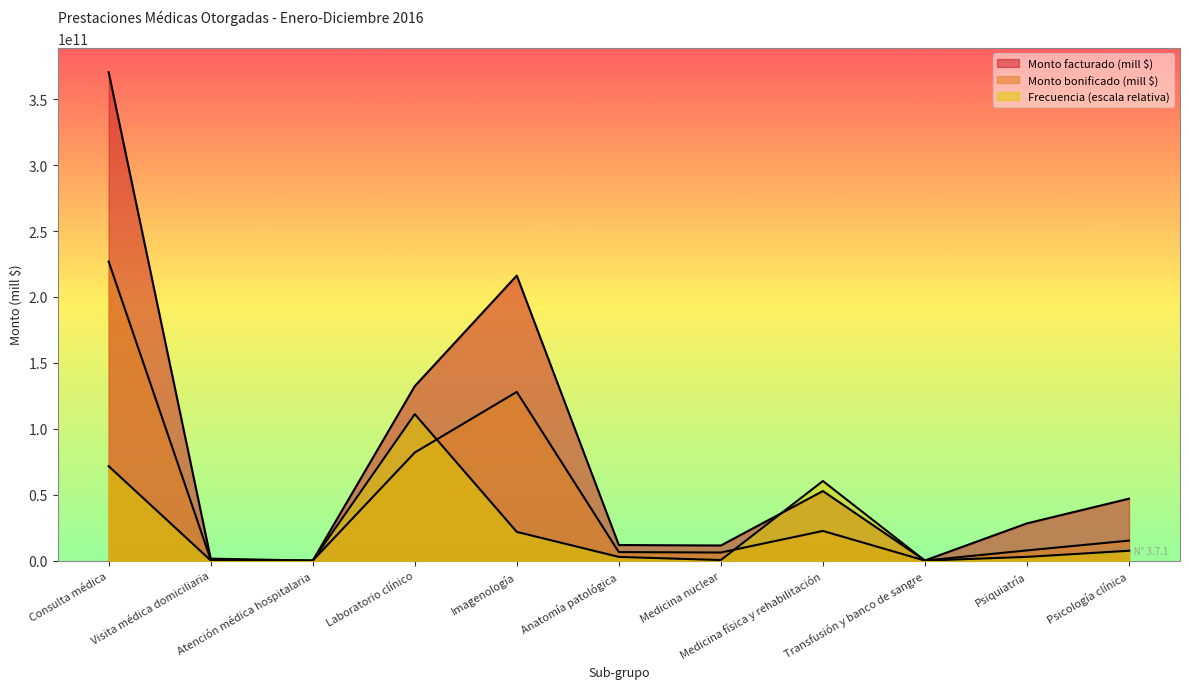

At how many categories does at least one series exceed 198827987679?

2